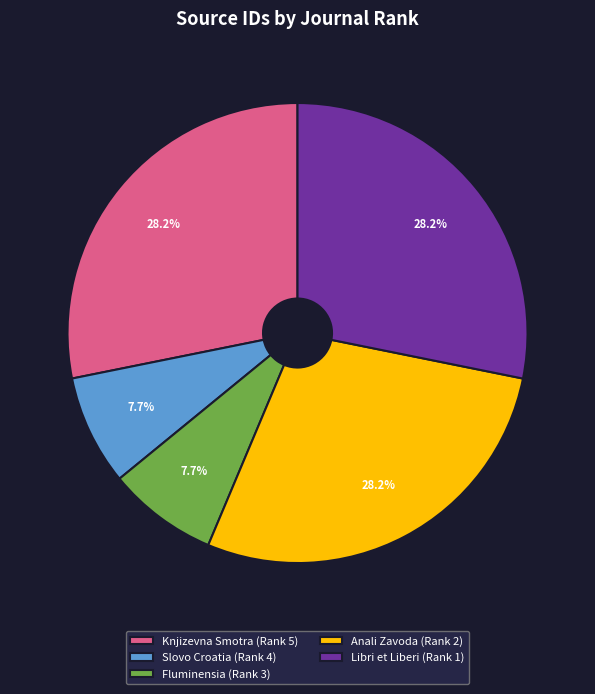

To the nearest percent, what is the combined percentage of Fluminensia (Rank 3) and Libri et Liberi (Rank 1)?

36%